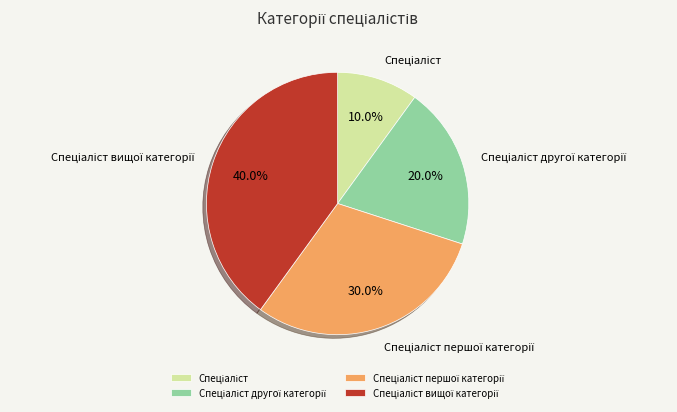

How many slices are in this pie chart?

4